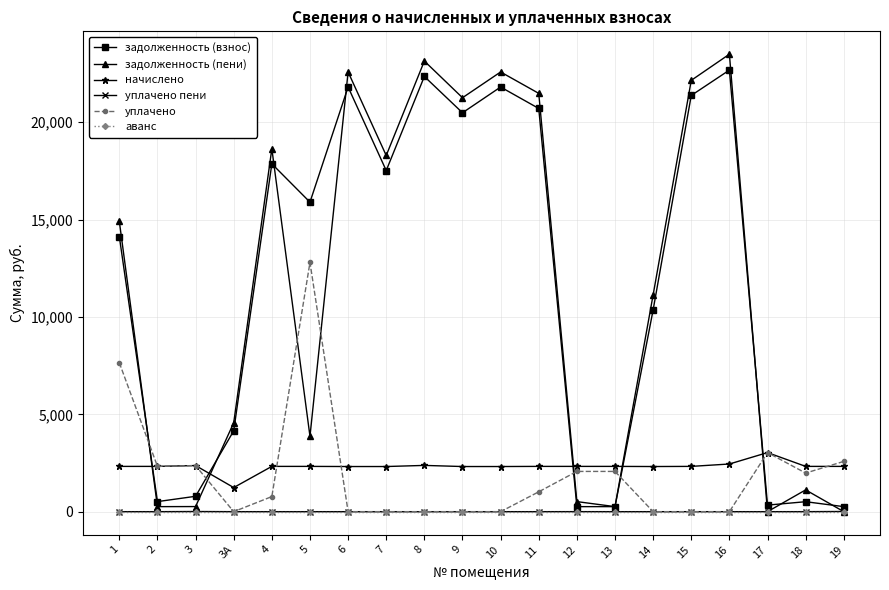

What is the highest value of the задолженность (взнос) series?

22677.5